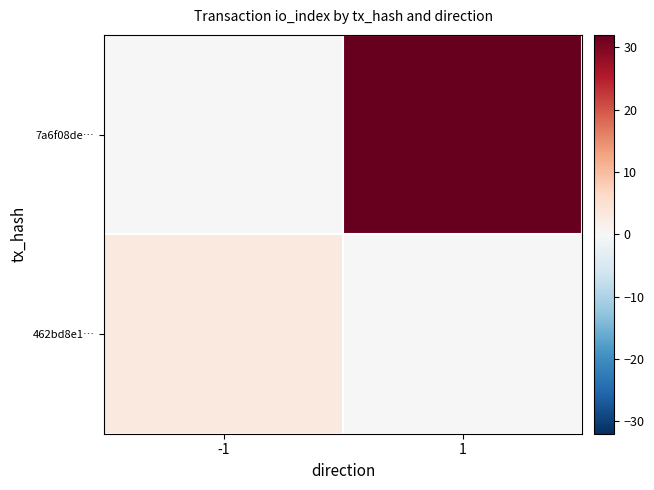

Which series has the largest total across all categories?

7a6f08de…